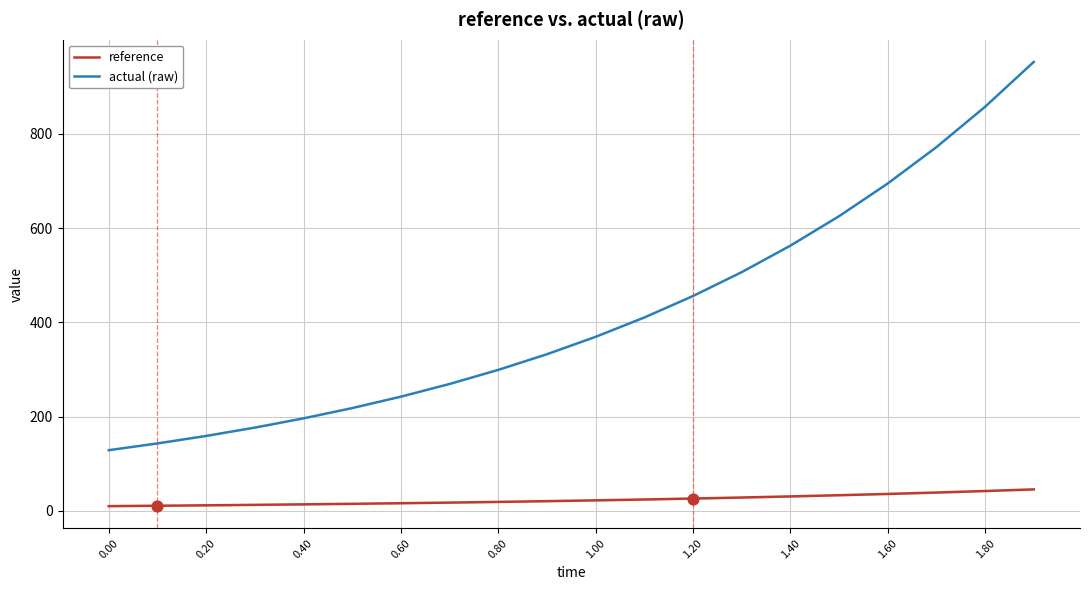

Which series reaches the maximum Y coordinate?

actual (raw)